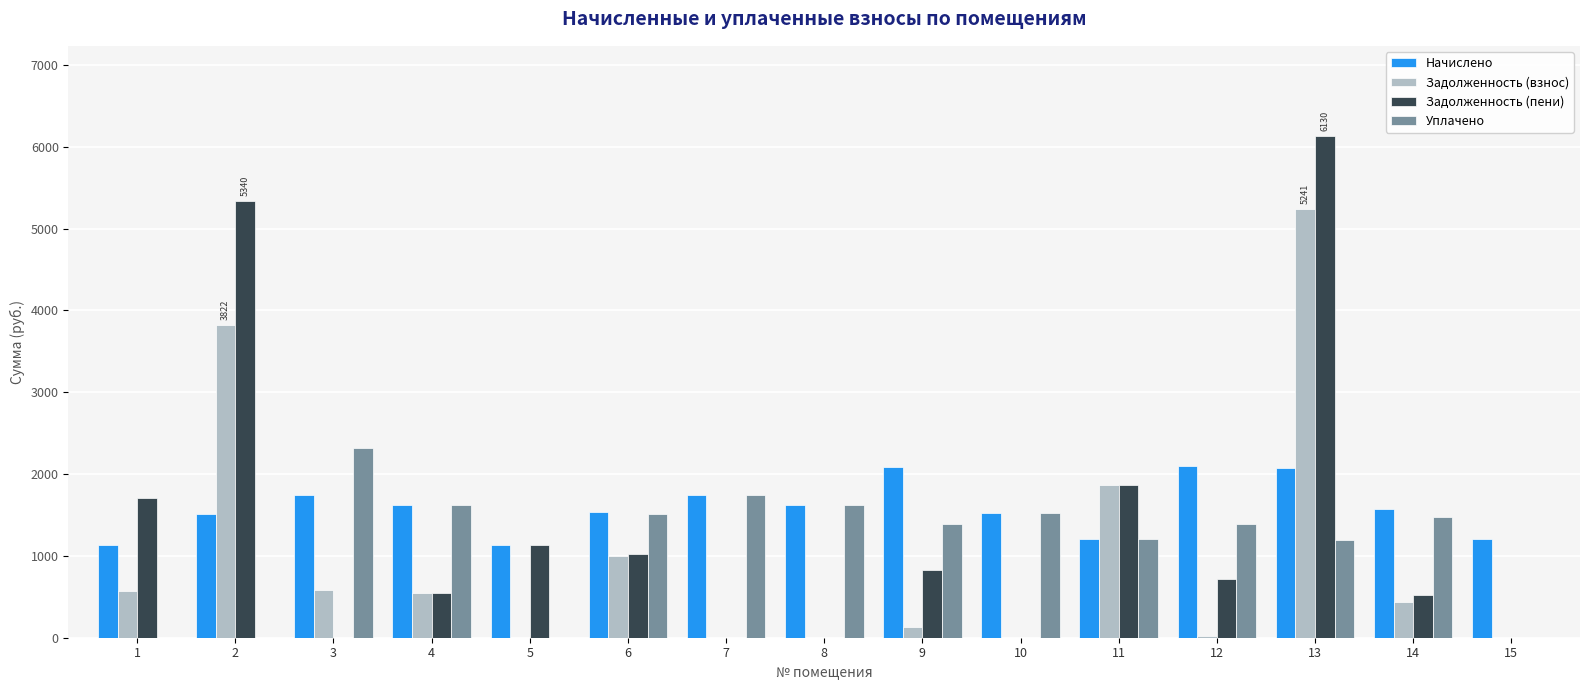

What is the sum of all Задолженность (взнос) values?

14201.5